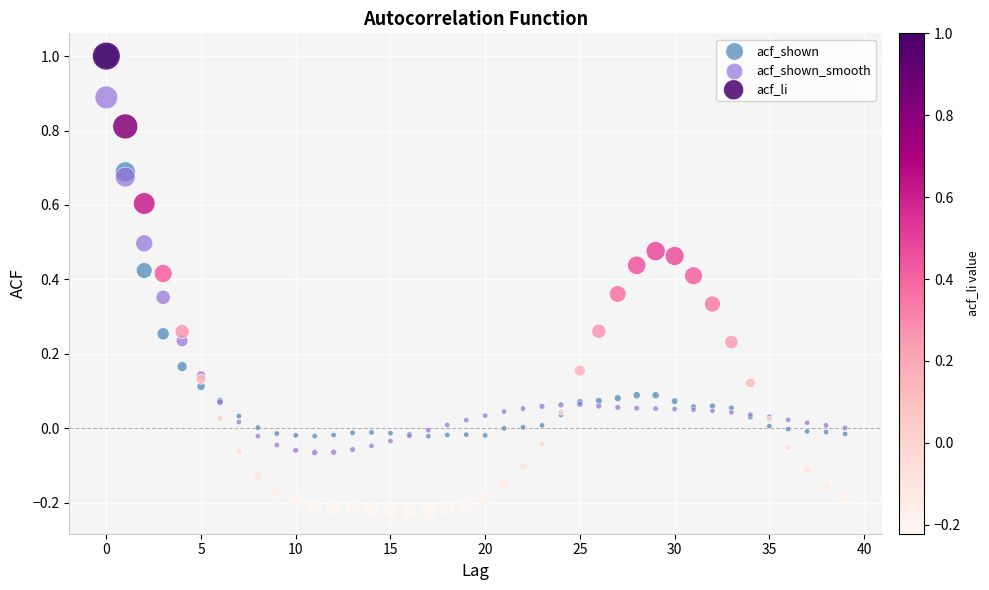

Which series reaches the minimum Y coordinate?

acf_li